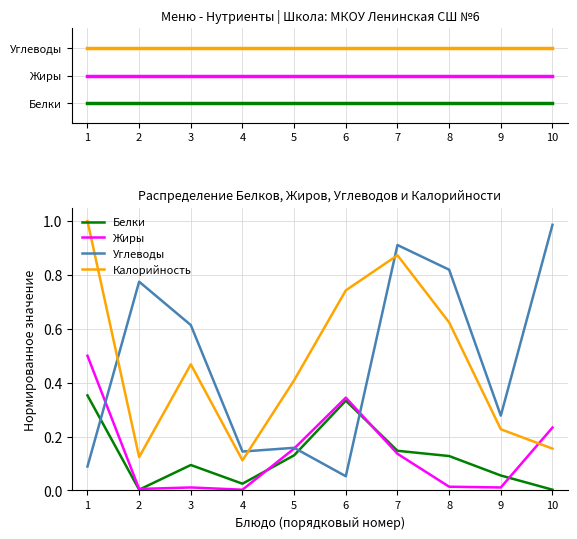

The value of Калорийность at 7 is 1.1. True or false?

False